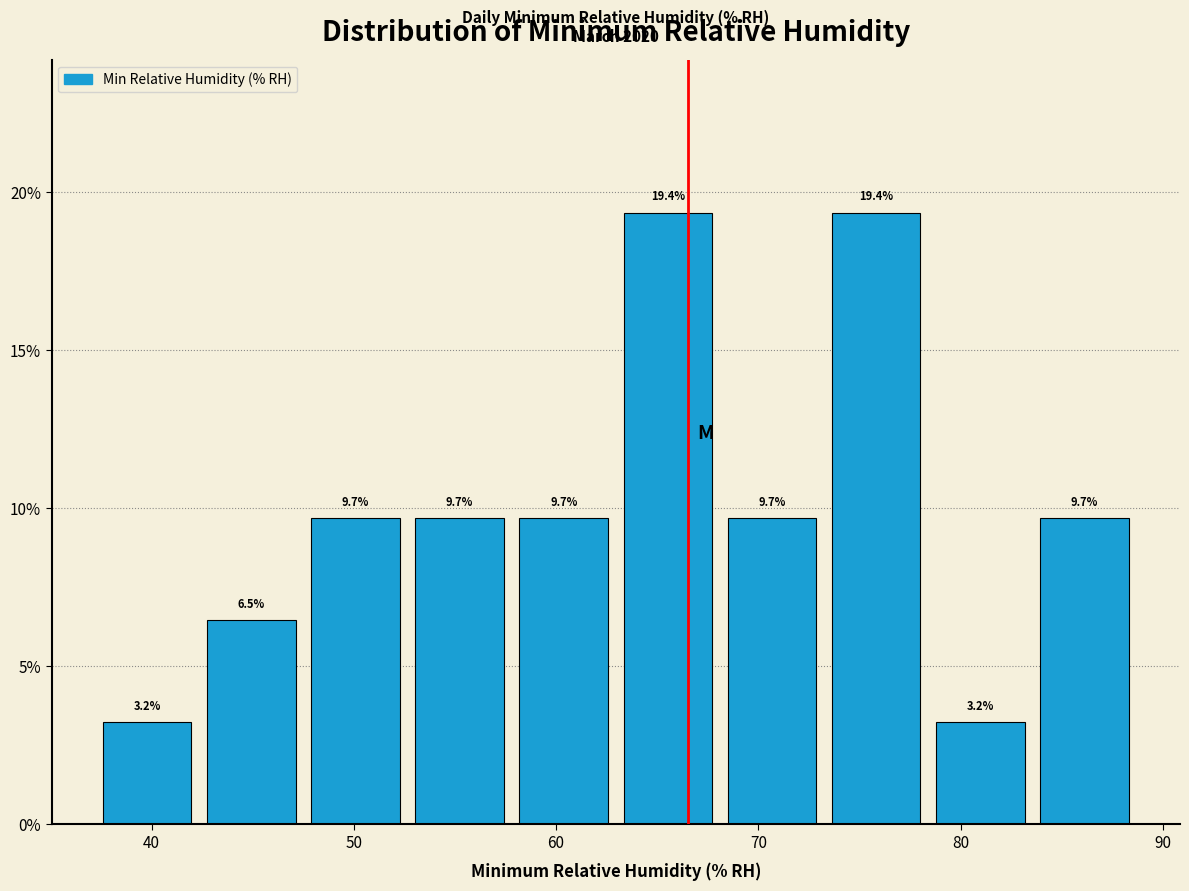

What is the height of the bar covering 84 to 89 on the x-axis? The bar edges are not printed on the chart, so give them approximately, as read against the axis.

9.7